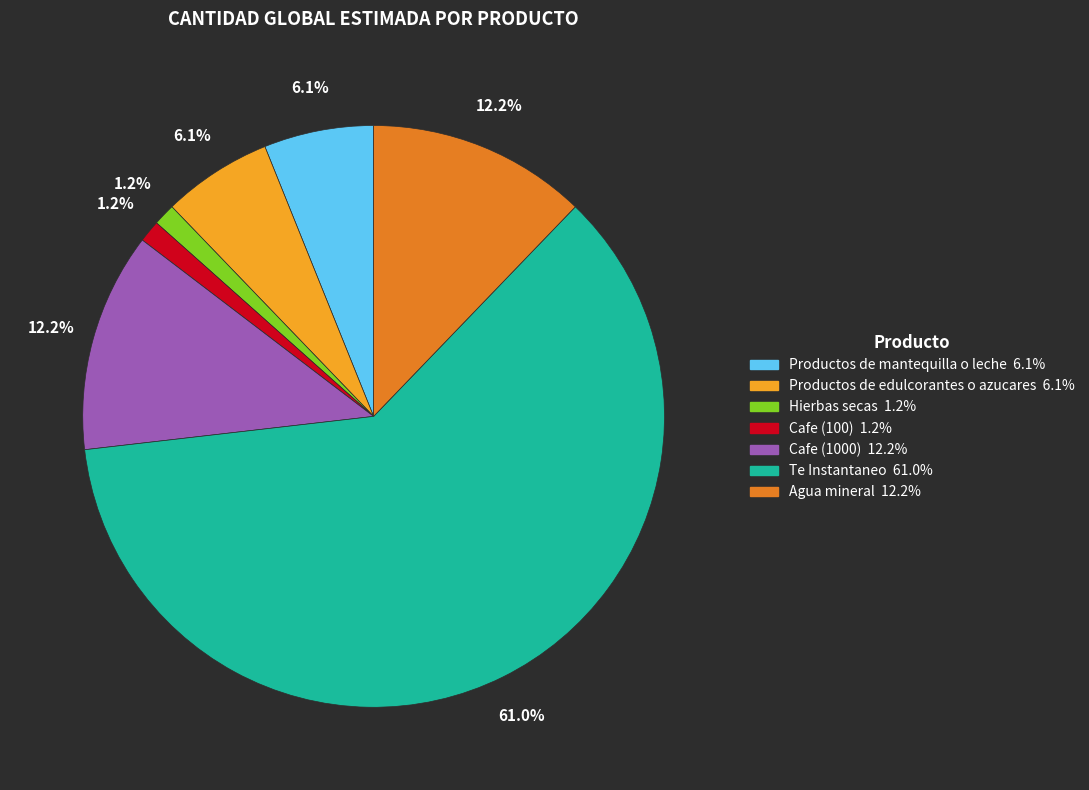

To the nearest percent, what is the average slice percentage?

14%